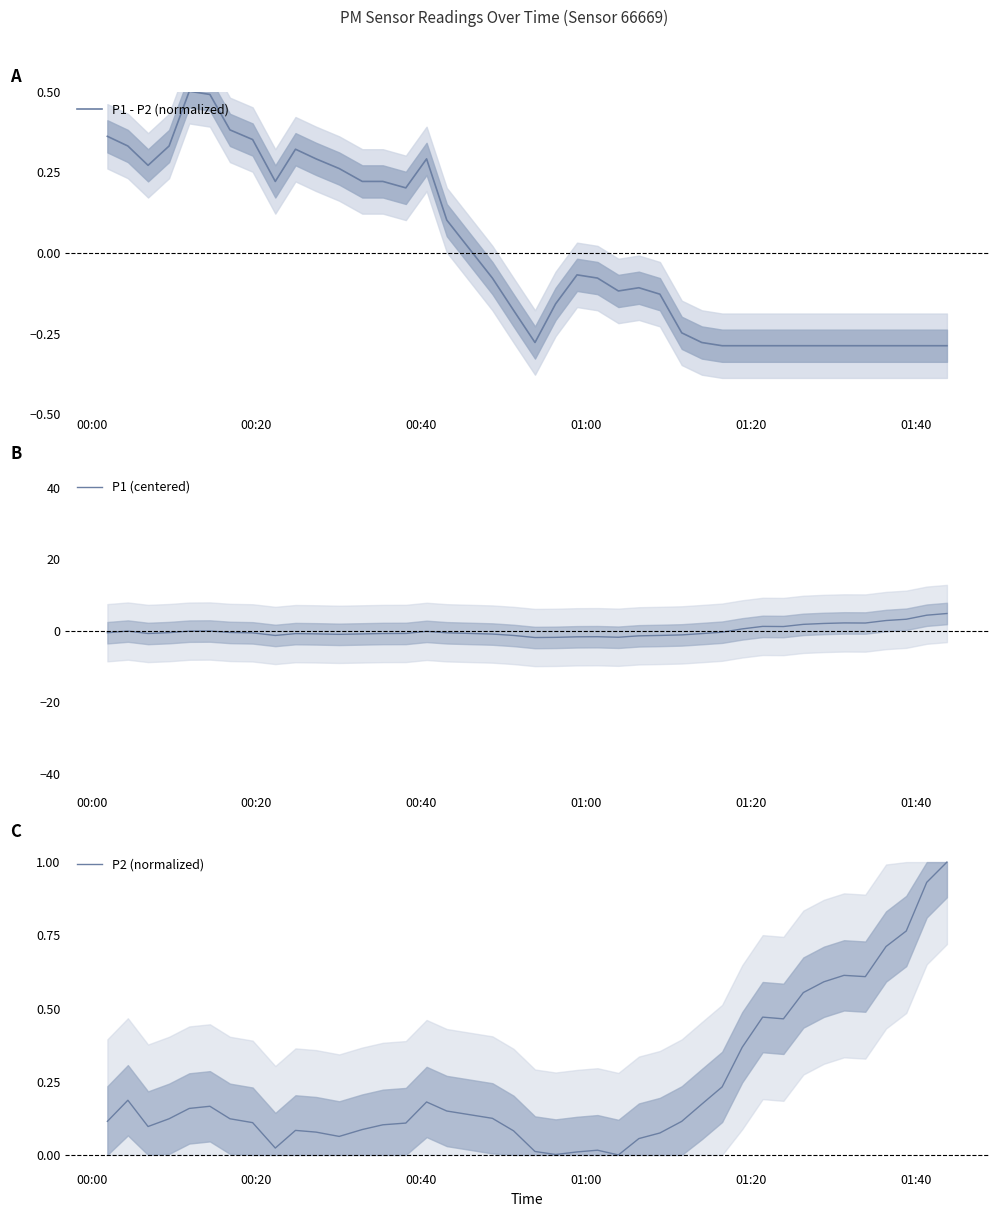

What is the highest value of the P1 - P2 (normalized) series?

0.5